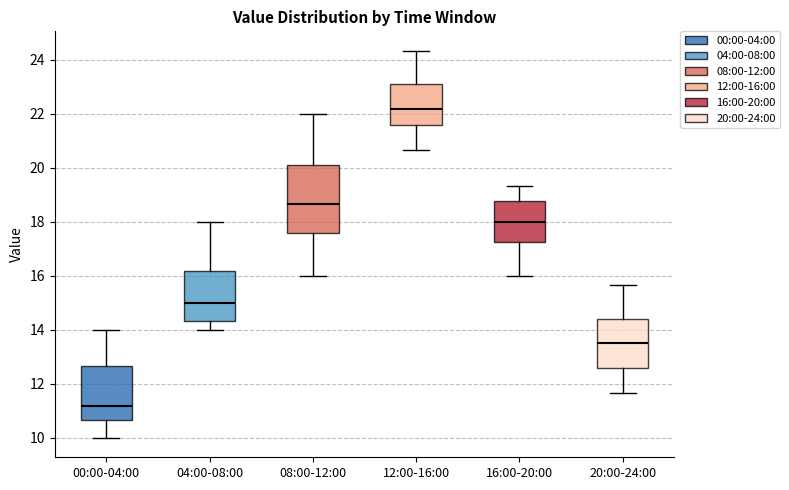

Reading left to right, read every box against the y-axis: the position of its median line, the range the box covers, and the ends of its whiskers. The values are not printed on the chart, so give them approximately, as read against the axis.

00:00-04:00: median 11.2, box 10.6 to 12.6, whiskers 10.0 to 14.0
04:00-08:00: median 15.0, box 14.4 to 16.2, whiskers 14.0 to 18.0
08:00-12:00: median 18.6, box 17.6 to 20.0, whiskers 16.0 to 22.0
12:00-16:00: median 22.2, box 21.6 to 23.0, whiskers 20.6 to 24.4
16:00-20:00: median 18.0, box 17.2 to 18.8, whiskers 16.0 to 19.4
20:00-24:00: median 13.6, box 12.6 to 14.4, whiskers 11.6 to 15.6